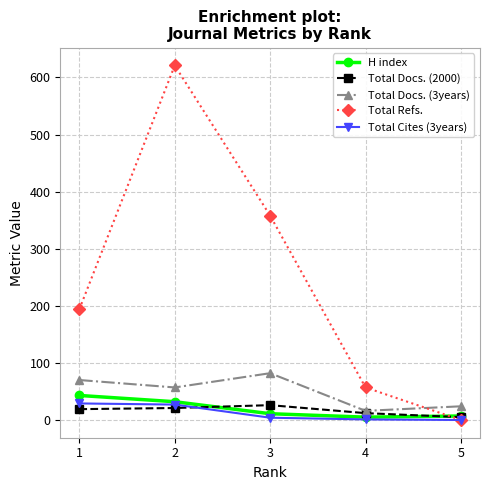

Is the value of Total Cites (3years) at 3 greater than the value of Total Docs. (3years) at 5?

No